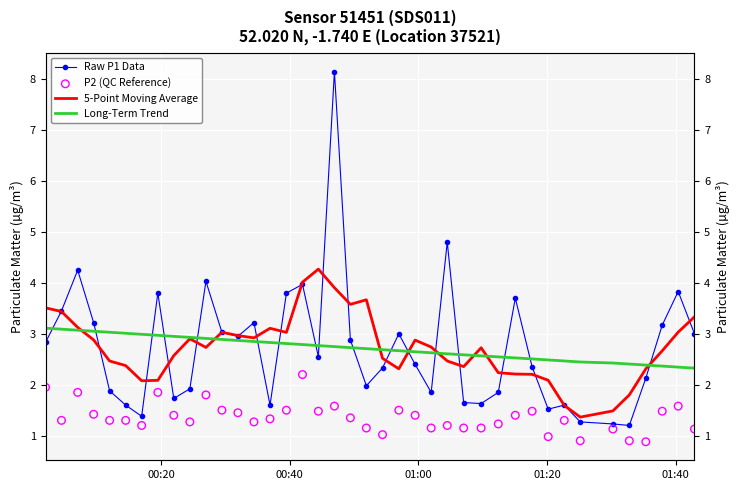

Which series reaches the minimum Y coordinate?

P2 (QC Reference)